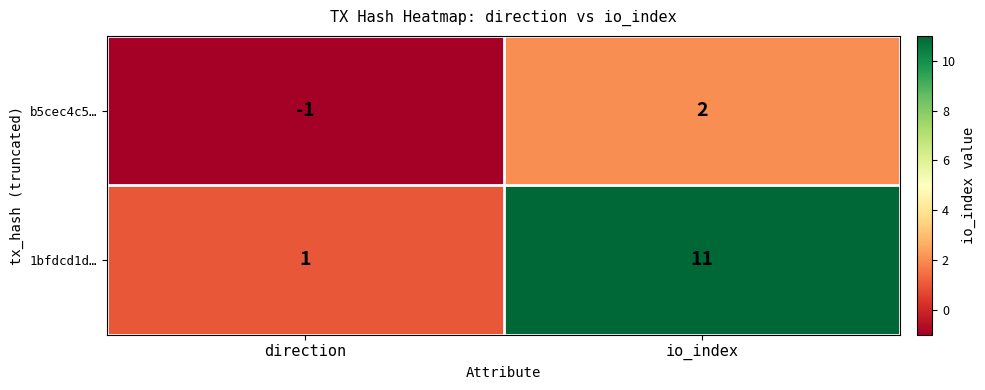

Rank the series by their average value, from highest to lowest.

1bfdcd1d…, b5cec4c5…